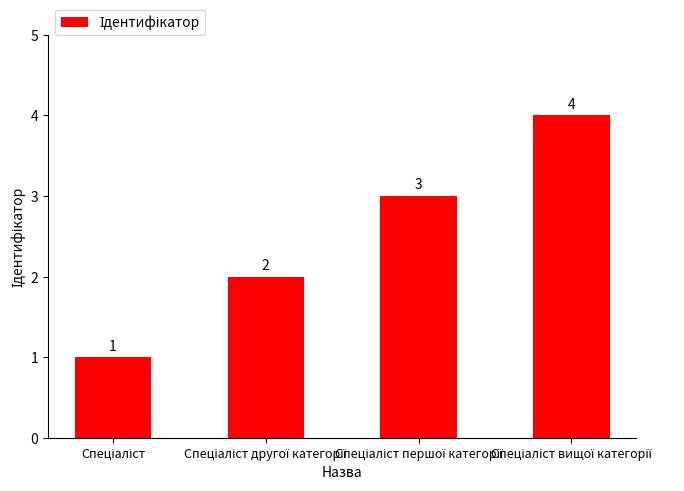

What is the sum of all values?

10